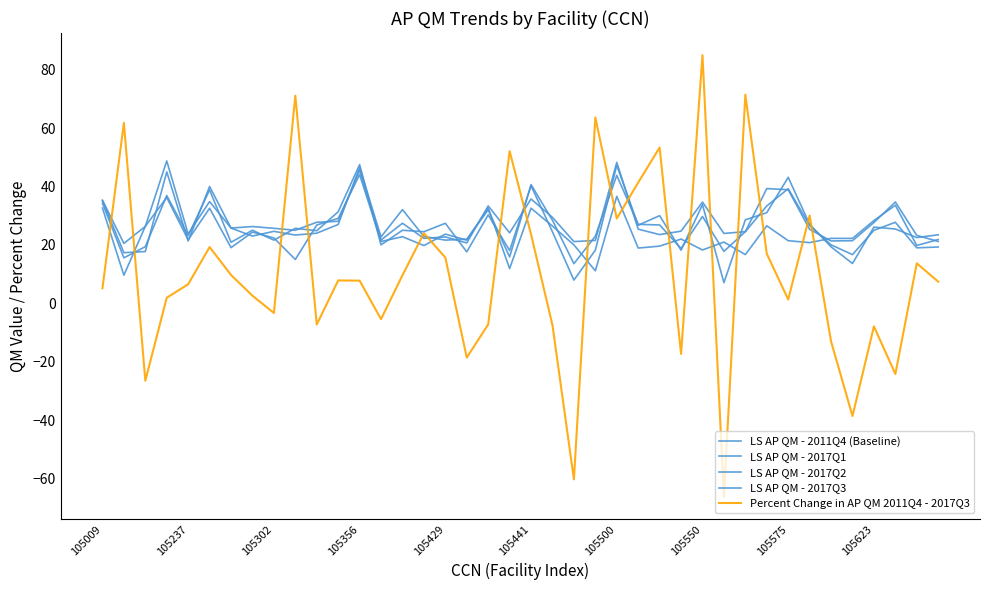

How many lines are shown in the chart?

5